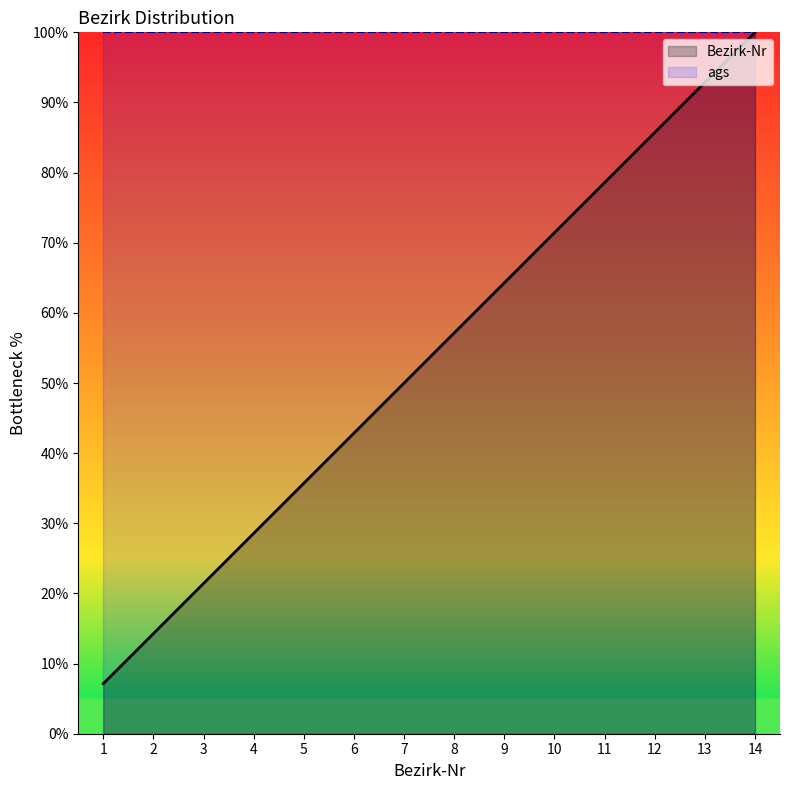

How many lines are shown in the chart?

2